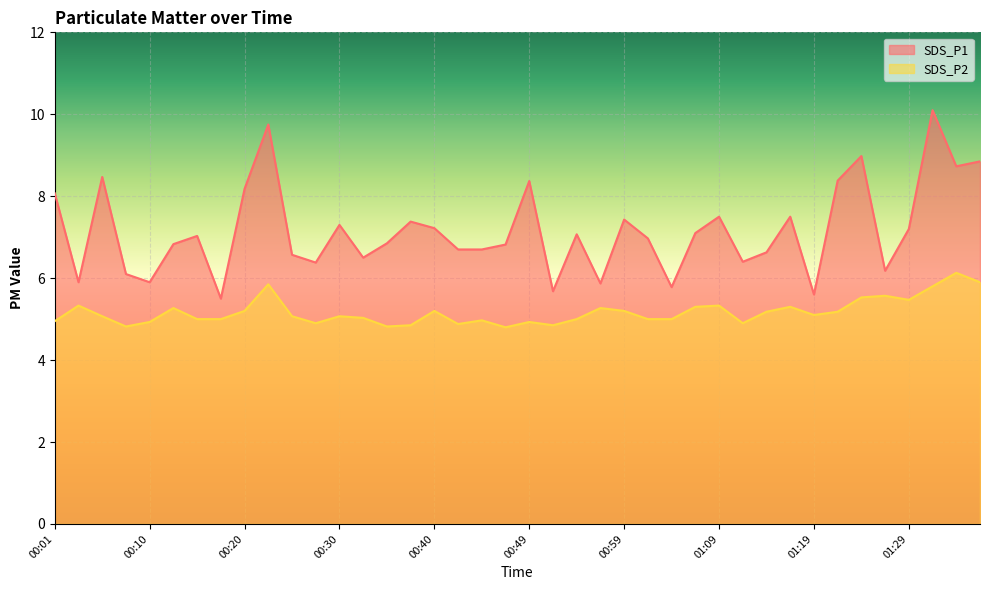

The SDS_P2 series shows 4.9 at 00:27. True or false?

True